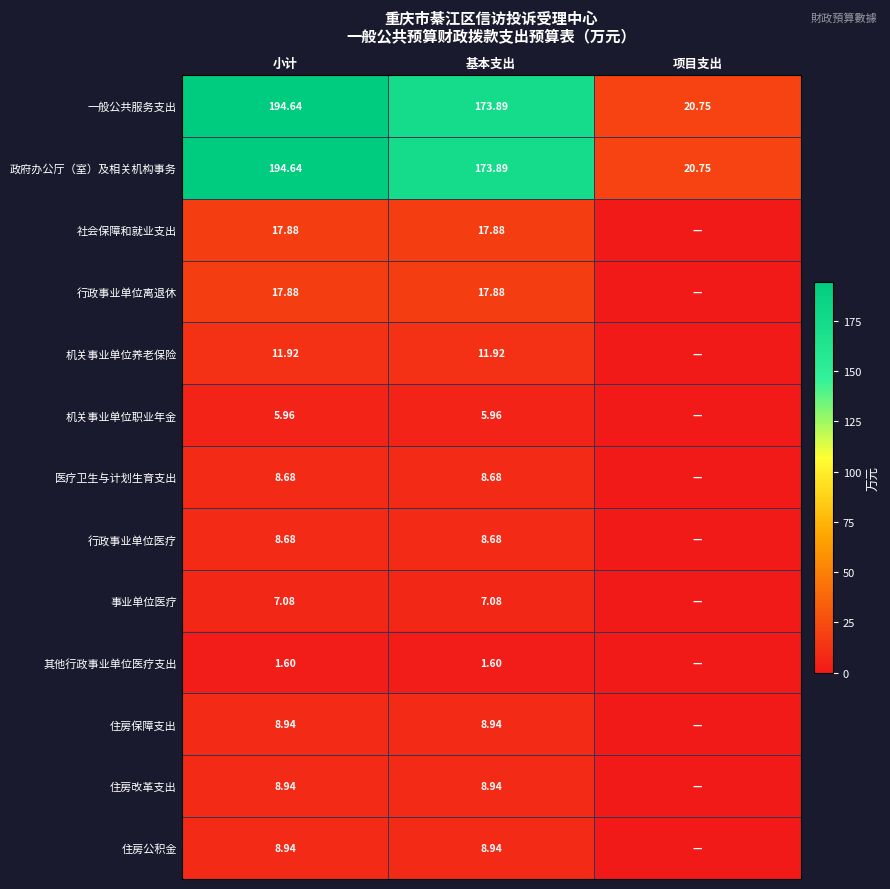

Is the value of 机关事业单位养老保险 at 小计 greater than the value of 行政事业单位医疗 at 基本支出?

Yes